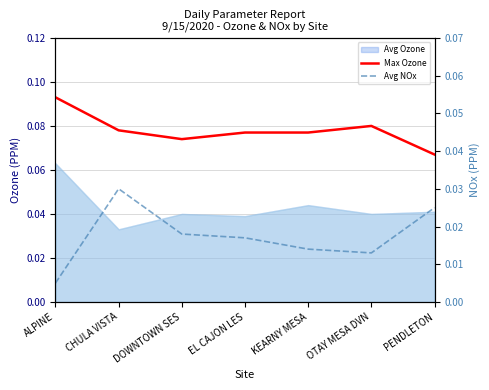

The value of Max Ozone at PENDLETON is 0.1. True or false?

False